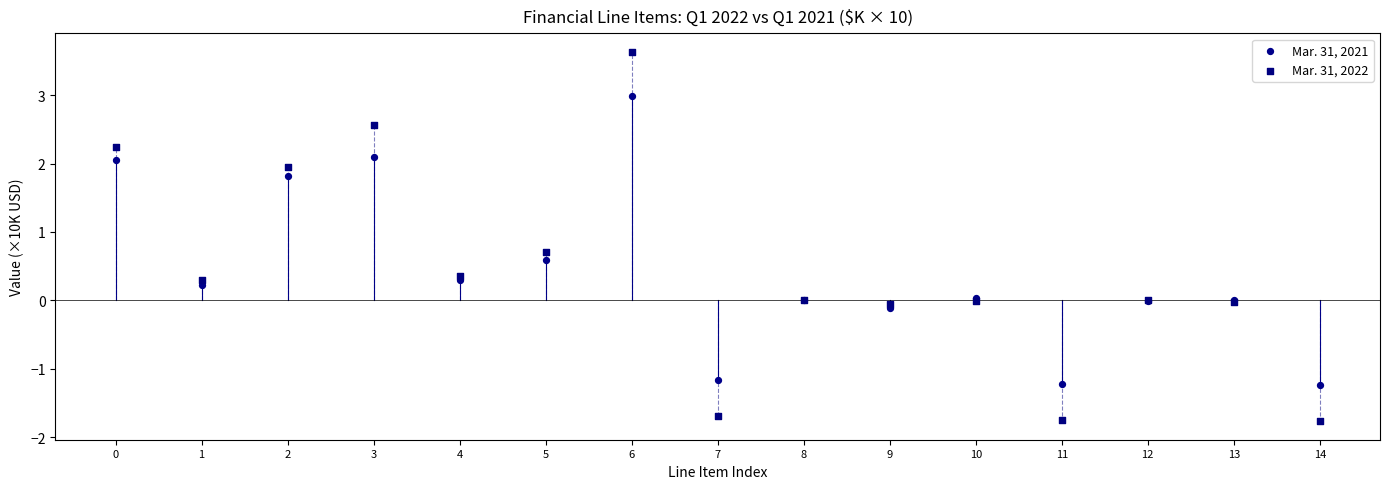

Which series contains the lowest Y value?

Mar. 31, 2022